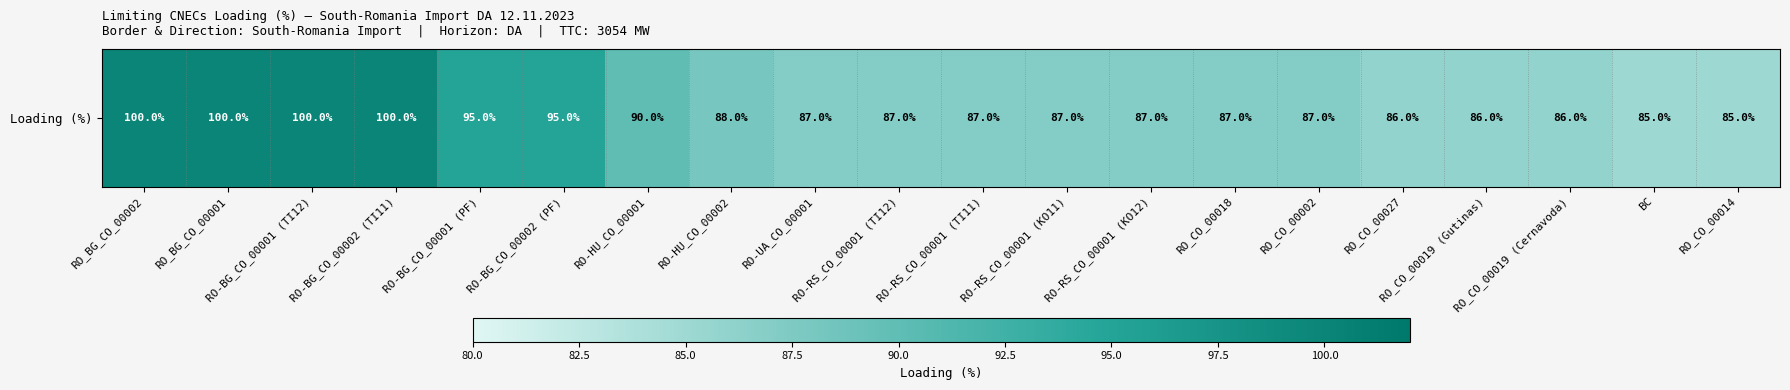

List the labels in order of value, largest first.

RO_BG_CO_00002, RO_BG_CO_00001, RO-BG_CO_00001 (TI12), RO-BG_CO_00002 (TI11), RO-BG_CO_00001 (PF), RO-BG_CO_00002 (PF), RO-HU_CO_00001, RO-HU_CO_00002, RO-UA_CO_00001, RO-RS_CO_00001 (TI12), RO-RS_CO_00001 (TI11), RO-RS_CO_00001 (KO11), RO-RS_CO_00001 (KO12), RO_CO_00018, RO_CO_00002, RO_CO_00027, RO_CO_00019 (Gutinas), RO_CO_00019 (Cernavoda), BC, RO_CO_00014